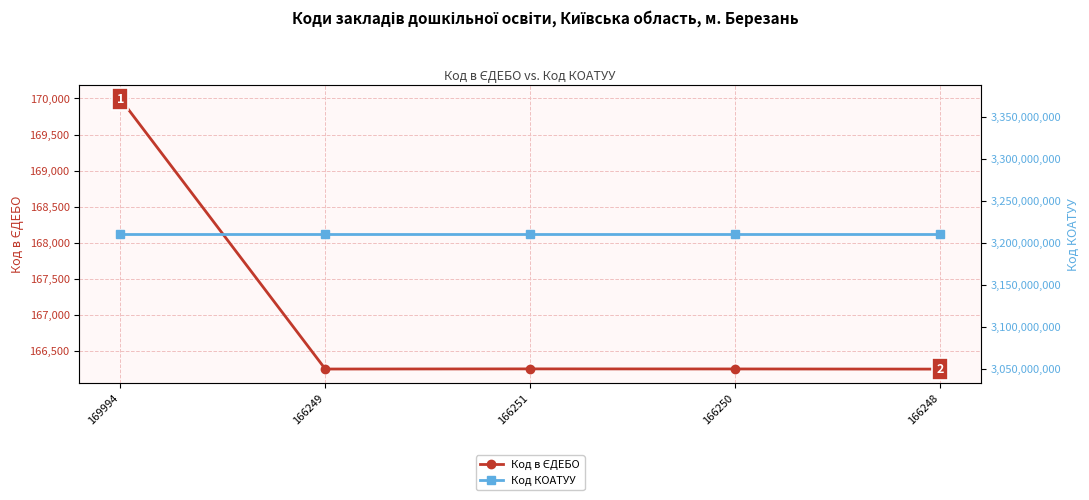

What is the greatest value displayed?

3210400000